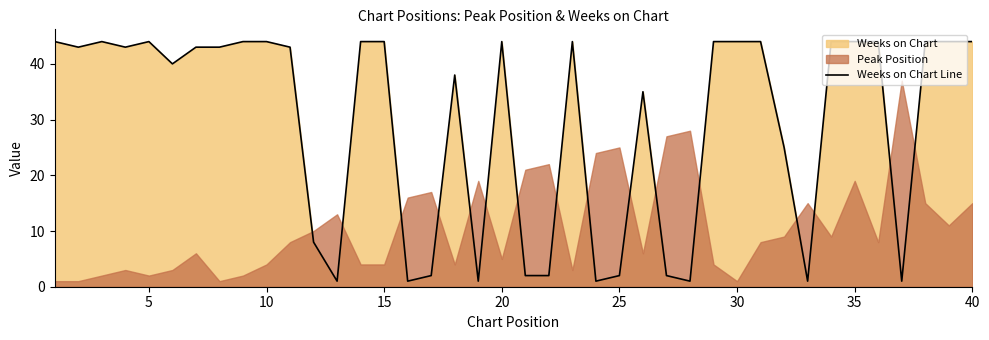

The value of Weeks on Chart Line at 15 is 11. True or false?

False